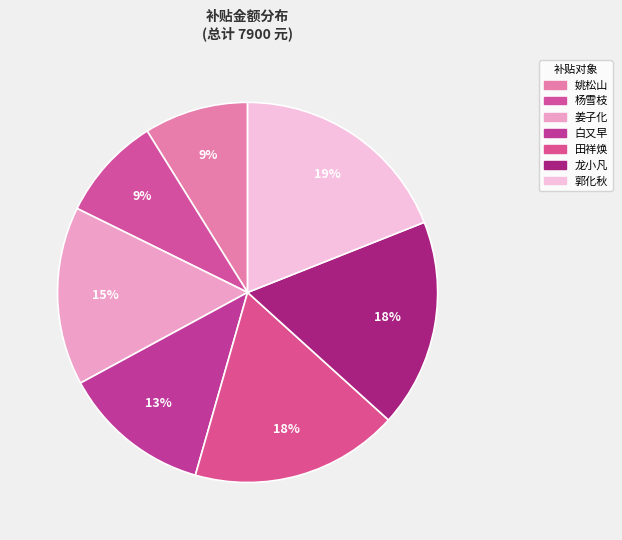

How many slices are in this pie chart?

7